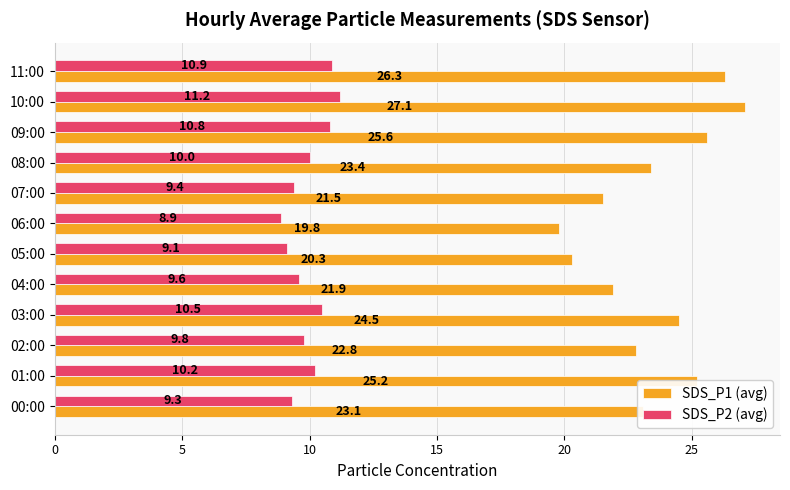

Is it true that SDS_P1 (avg) equals 6.6 at 06:00?

False